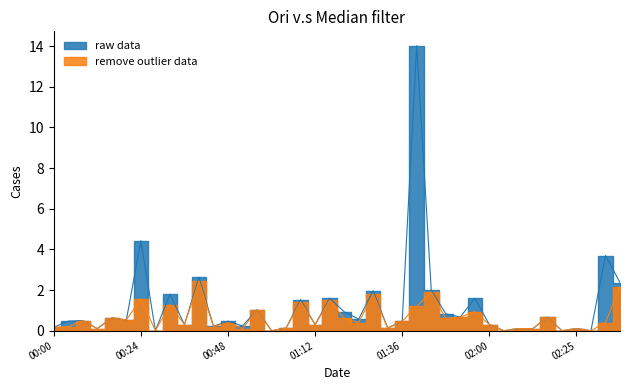

How many lines are shown in the chart?

2